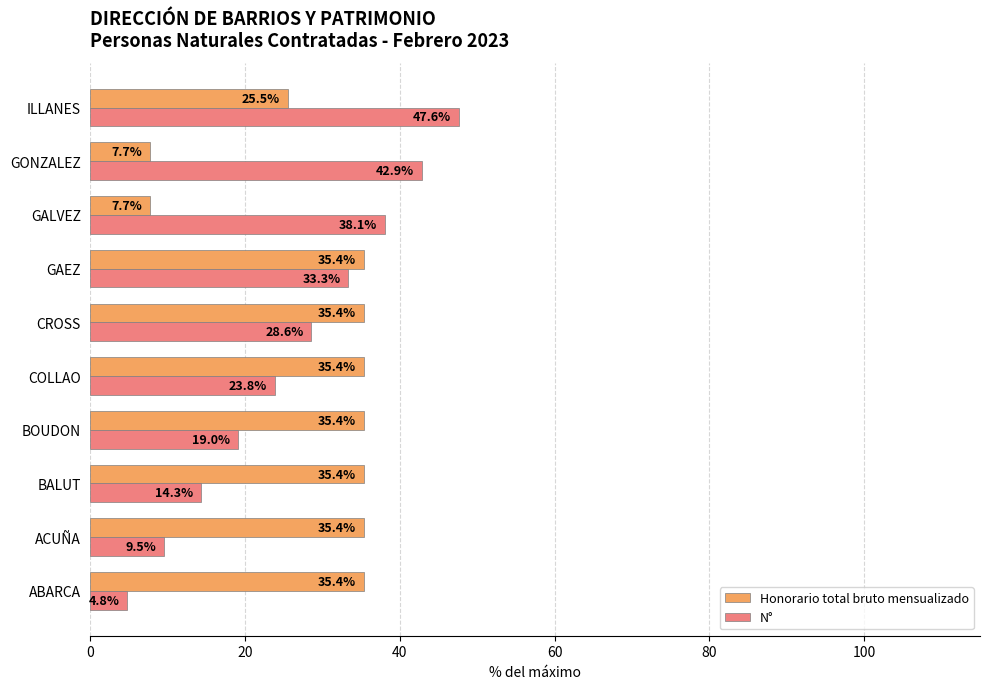

What is the difference between the maximum and second lowest values in the N° series?

38.1